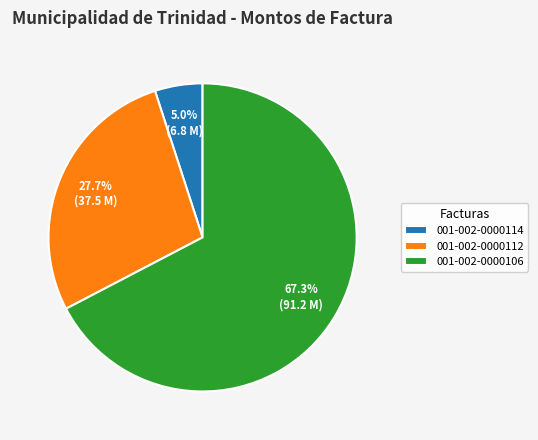

Is 001-002-0000106 the majority of the pie?

Yes